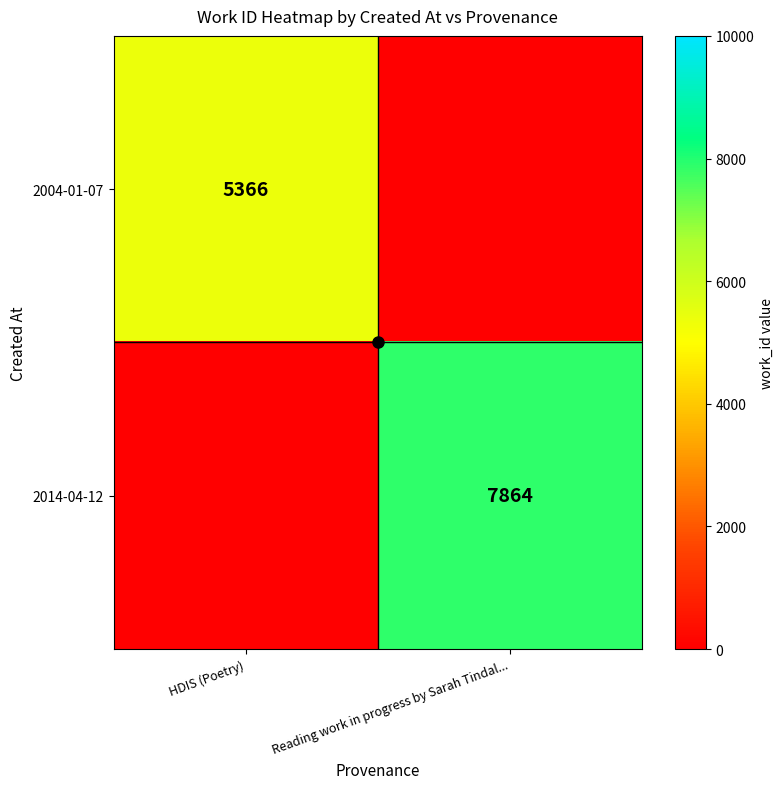

Is it true that 2014-04-12 equals 12270 at Reading work in progress by Sarah Tindal...?

False